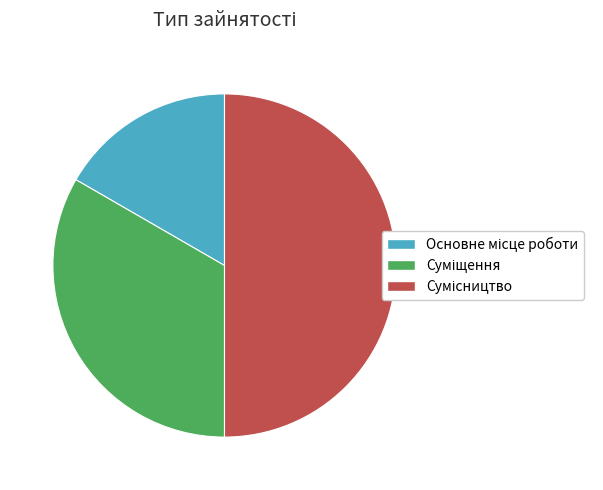

How many slices are in this pie chart?

3